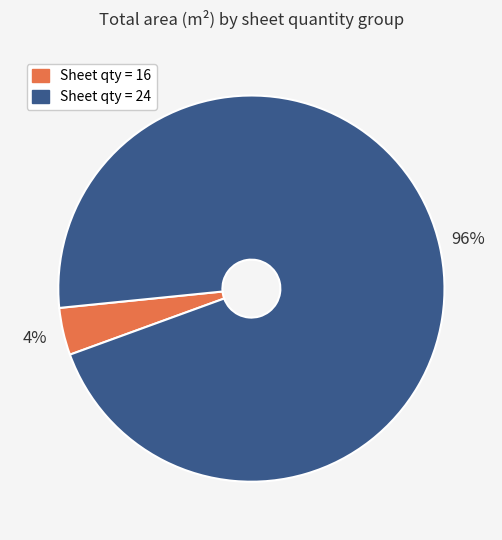

Which has a higher value, Sheet qty = 24 or Sheet qty = 16?

Sheet qty = 24